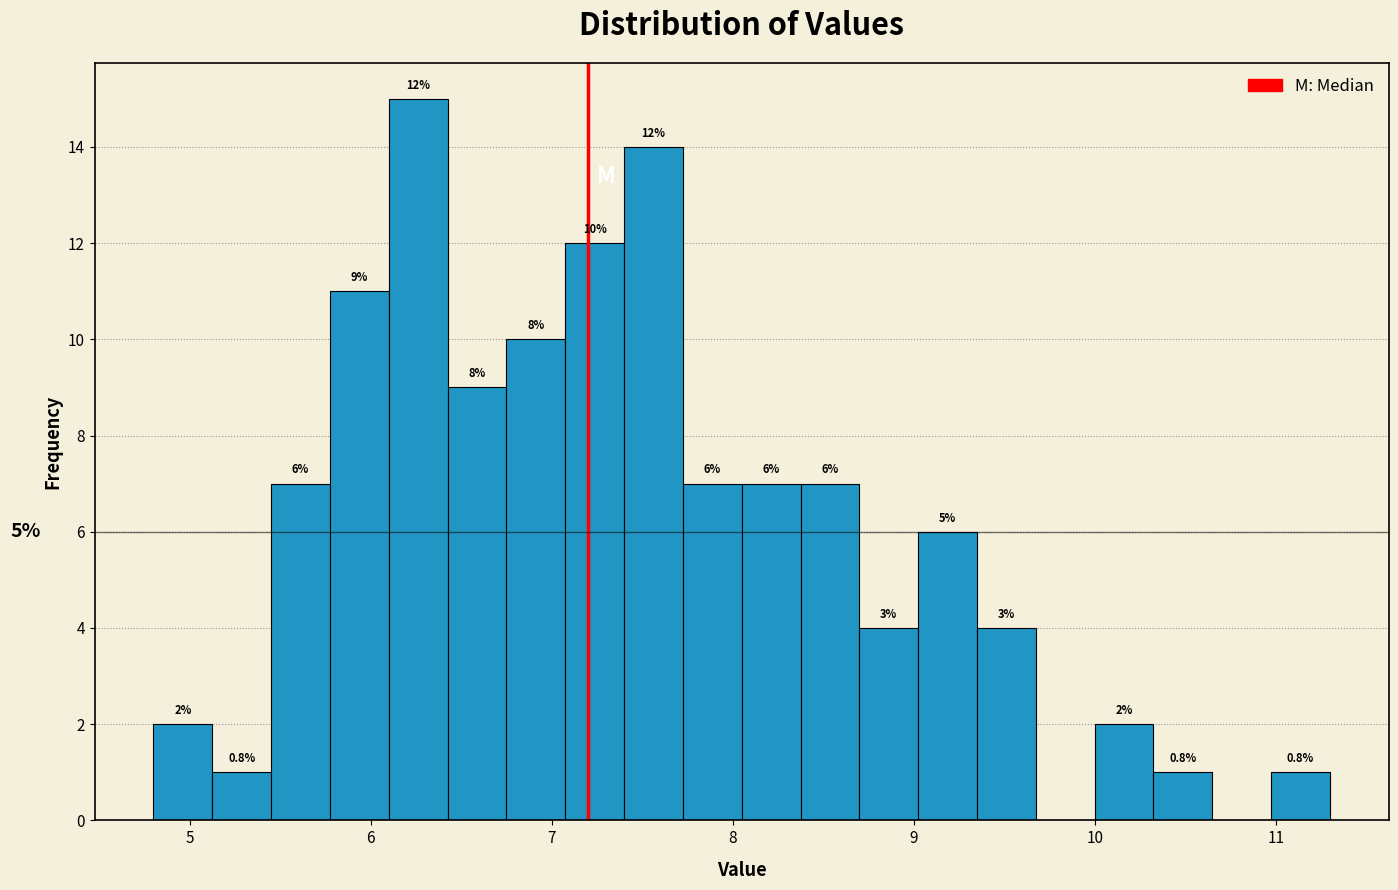

Read against the x-axis, roughly where is the centre of the tallest bar?

6.3